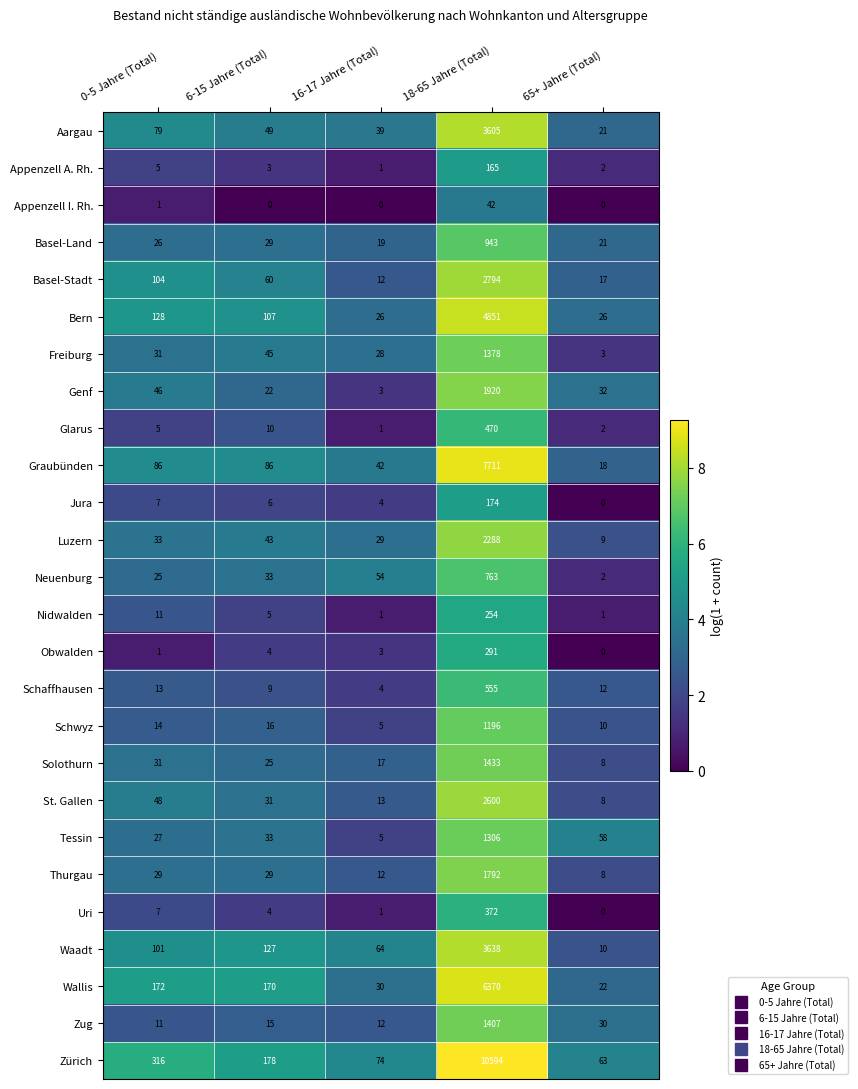

Which series changed the most between 0-5 Jahre (Total) and 6-15 Jahre (Total)?

Zürich